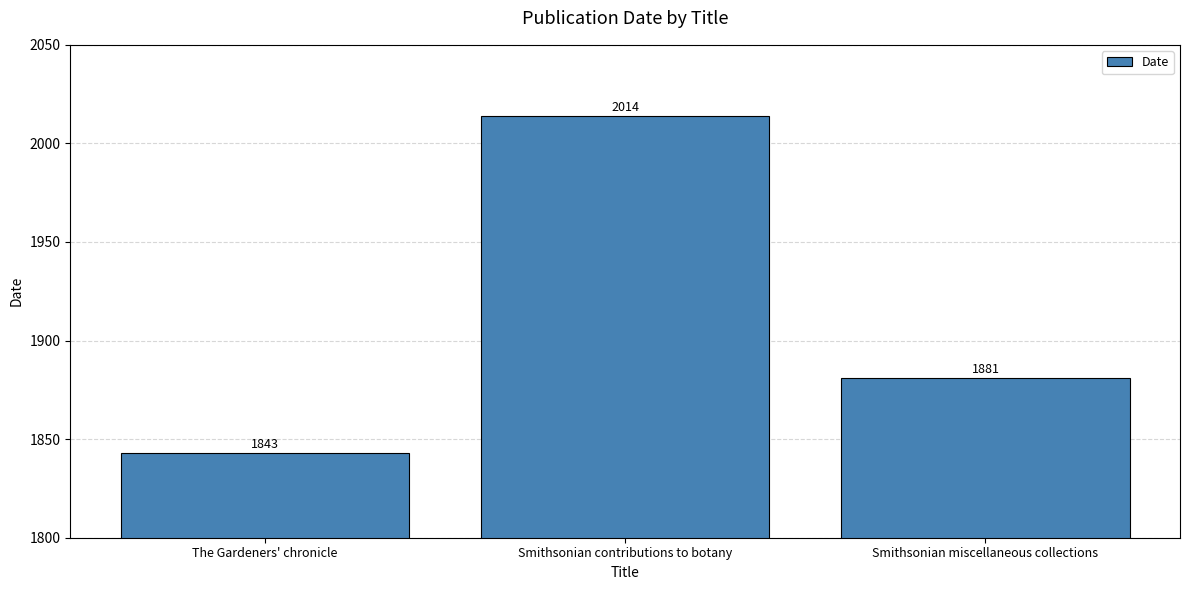

List the labels in order of value, smallest first.

The Gardeners' chronicle, Smithsonian miscellaneous collections, Smithsonian contributions to botany